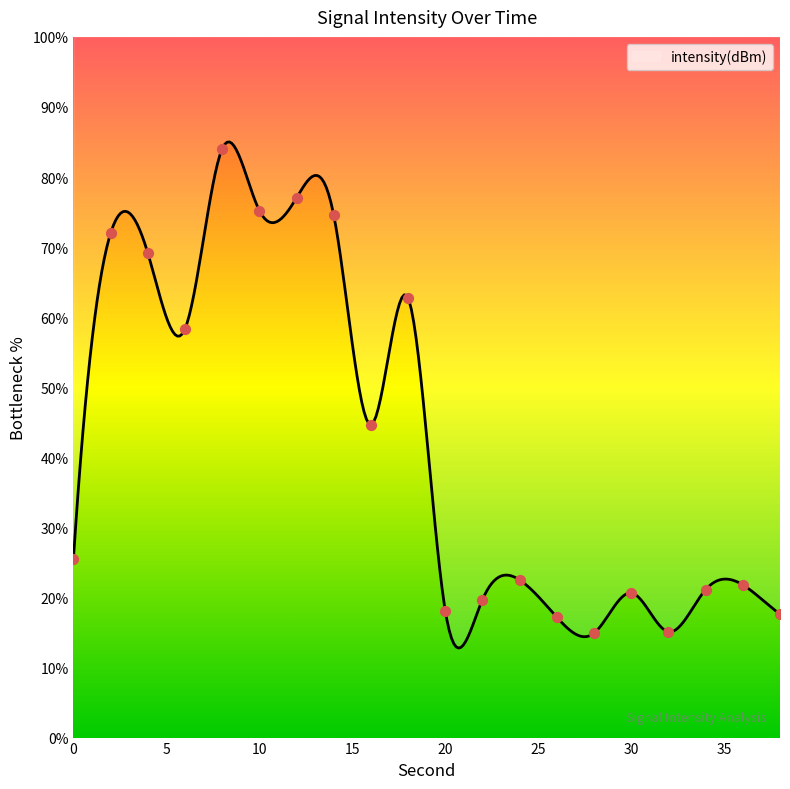

Approximately how many times larger is the value at 30 compared to 2?

0.3